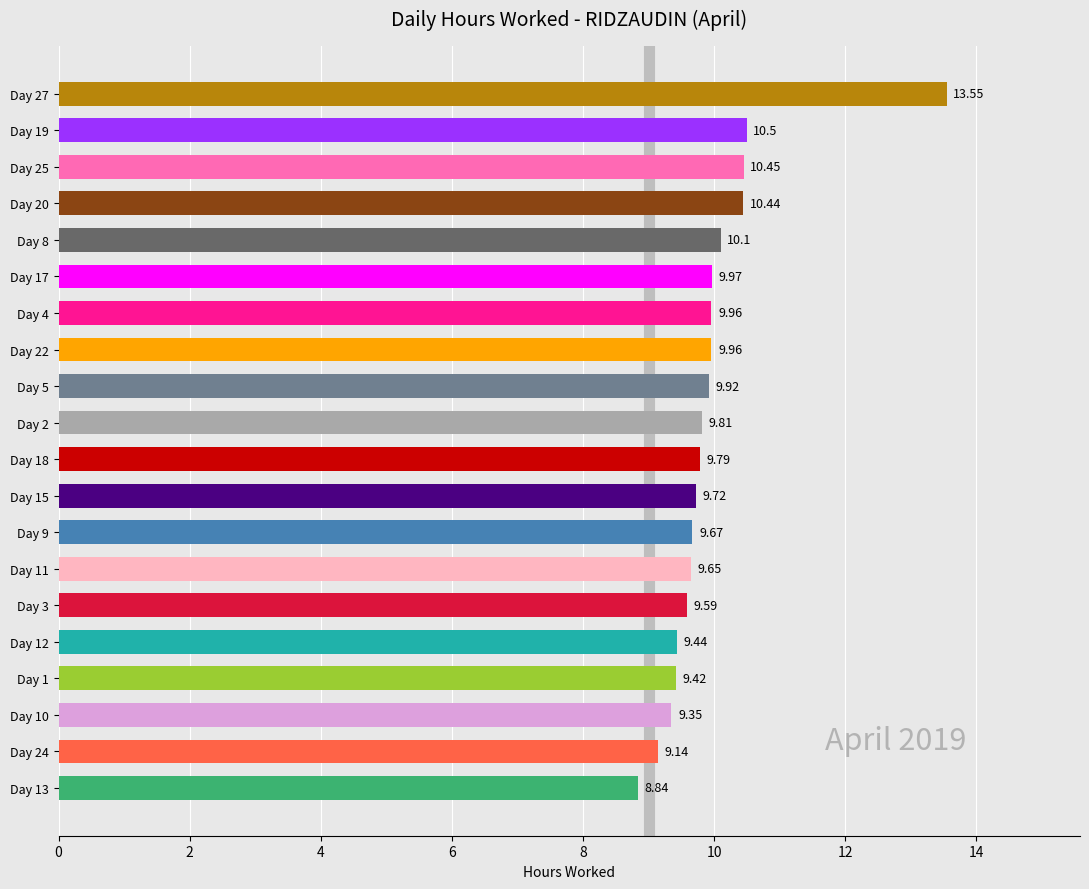

What is the difference between the second highest and minimum values?

1.7